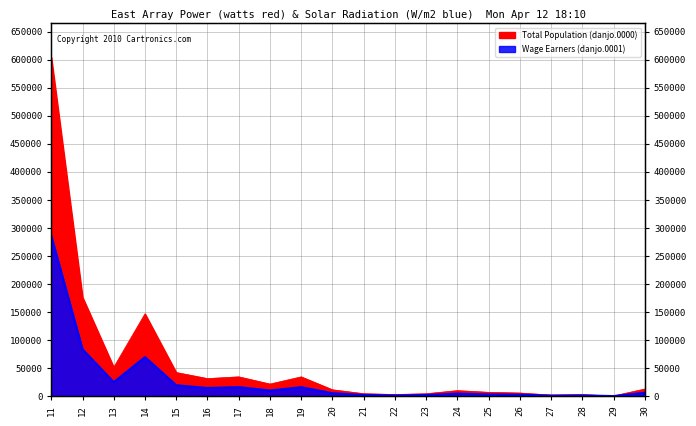

Where is the first local minimum for Total Population (danjo.0000)?

13